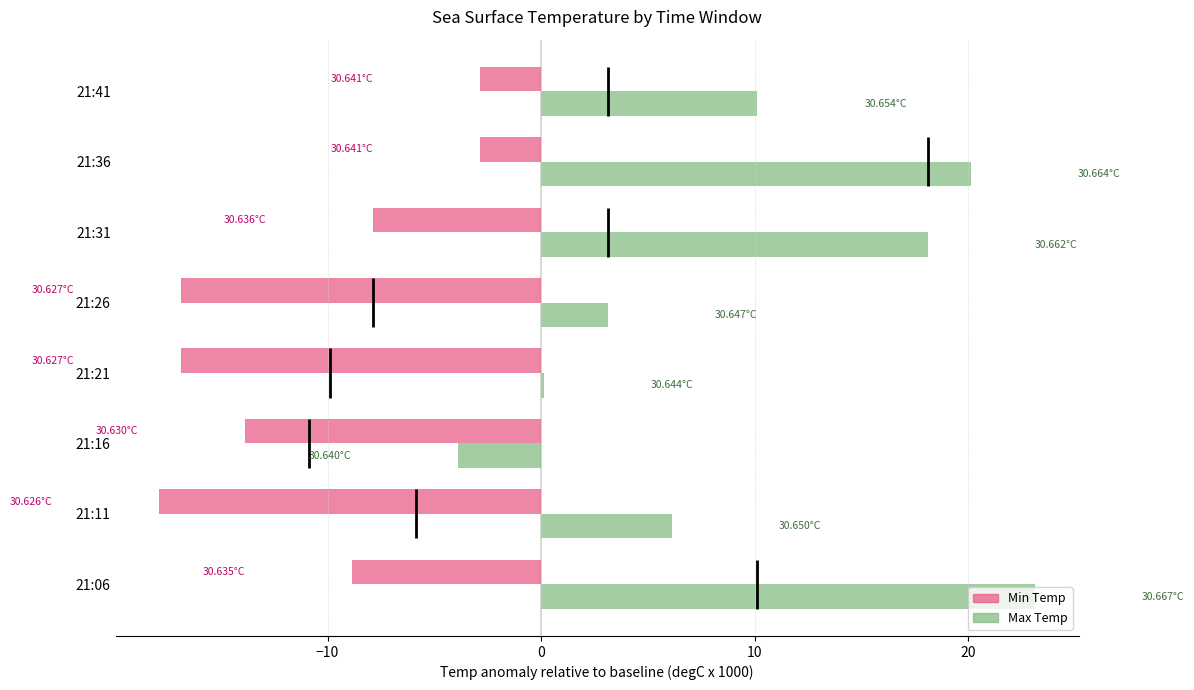

What is the difference between the maximum and minimum values in the Max Temp series?

27.0